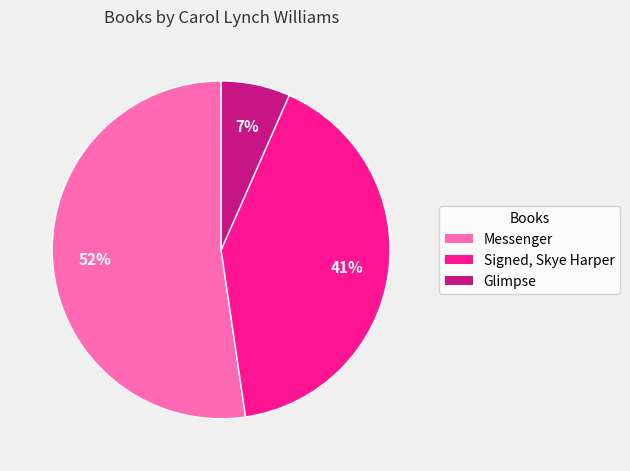

To the nearest percent, what portion does Signed, Skye Harper represent?

41%